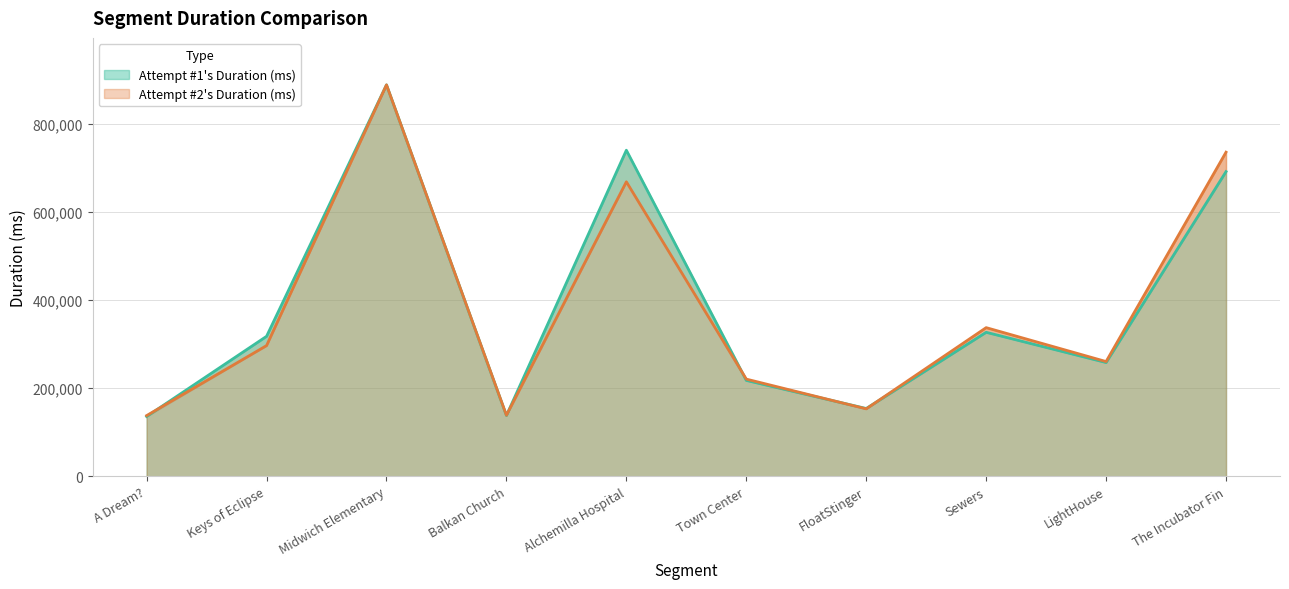

How many data points does each series have?

10